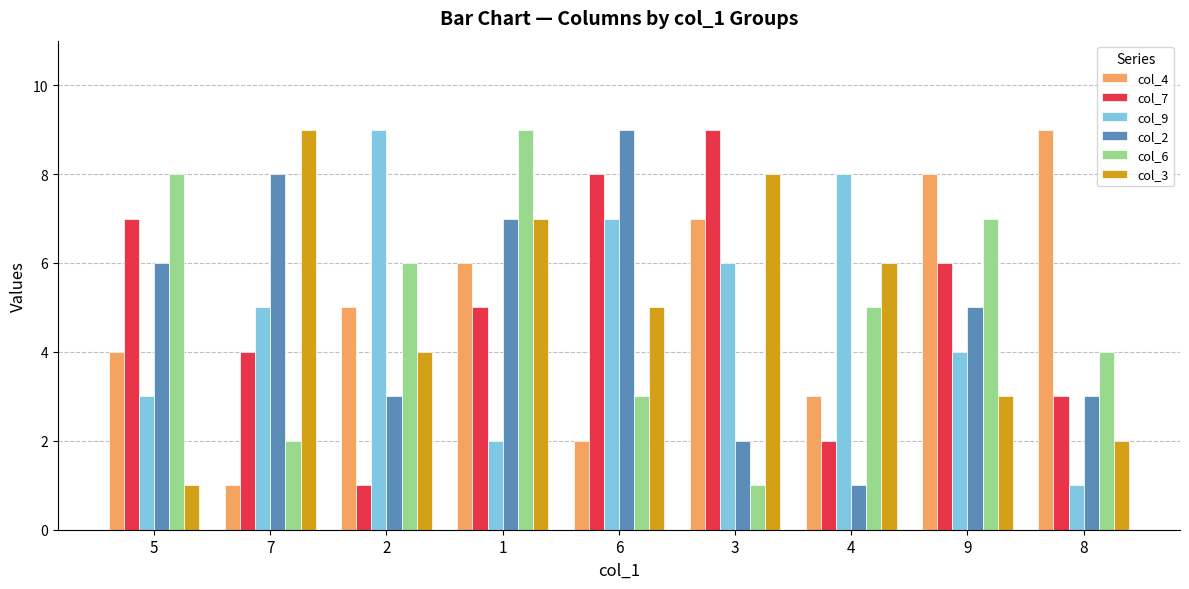

What is the label of the 9th bar from the left?

8